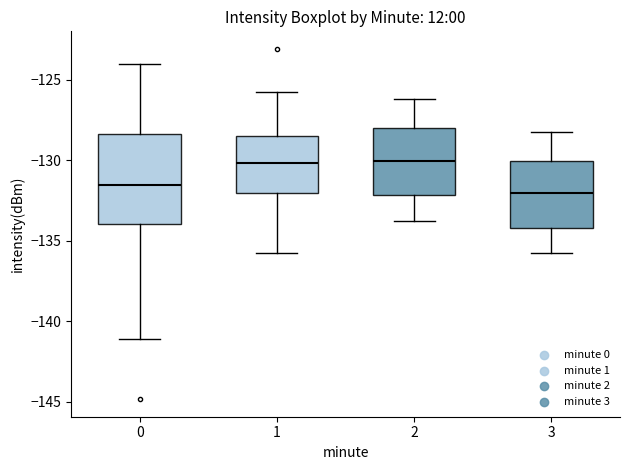

Where does the median line of the box at x = 0 sit on the y-axis? The values are not printed on the chart, so give them approximately, as read against the axis.

-131.5